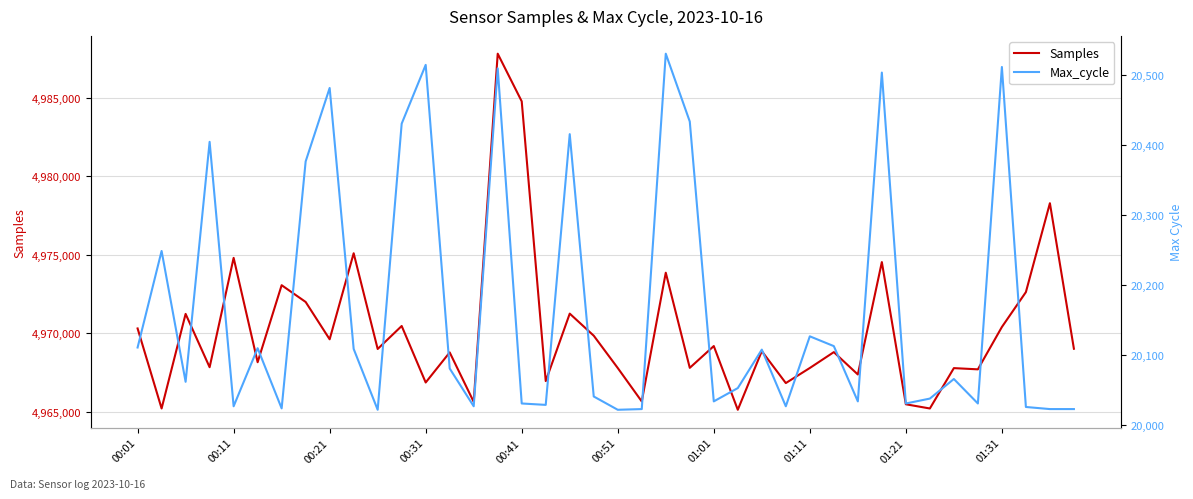

True or false: Samples has a value of 7179803 at 38.

False